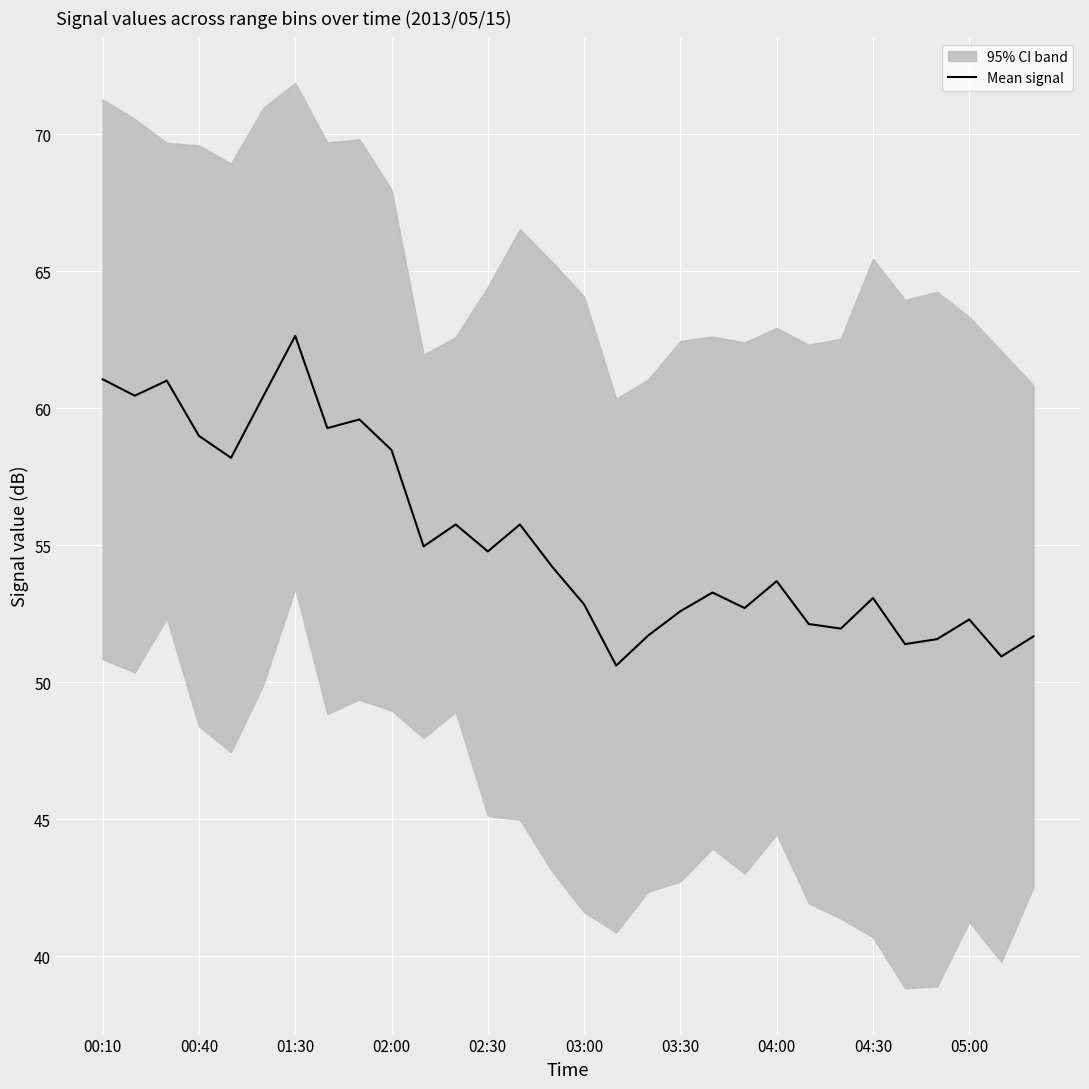

Is it true that Mean signal equals 71.8 at 03:00?

False